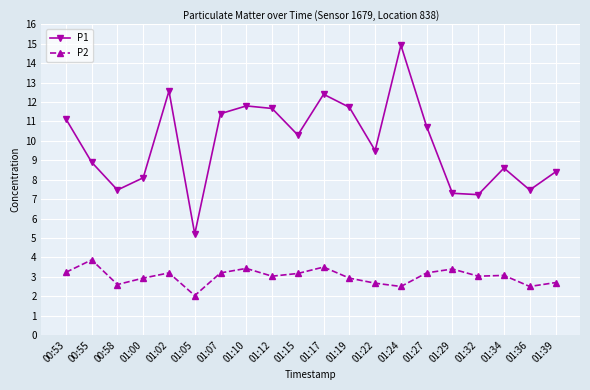

At which category does P2 reach its first local valley?

00:58